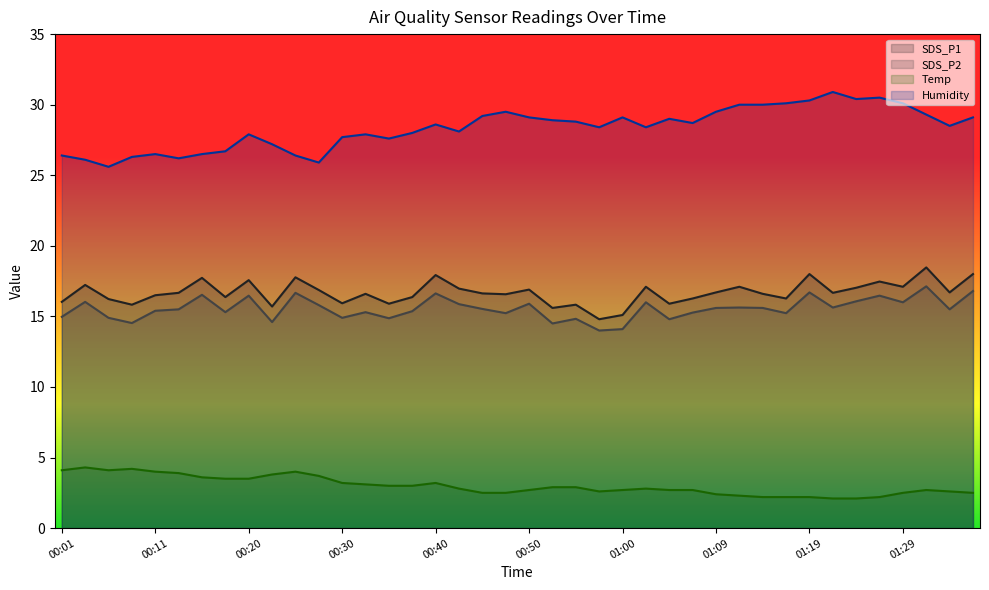

What is the average value of the SDS_P2 series?

15.6